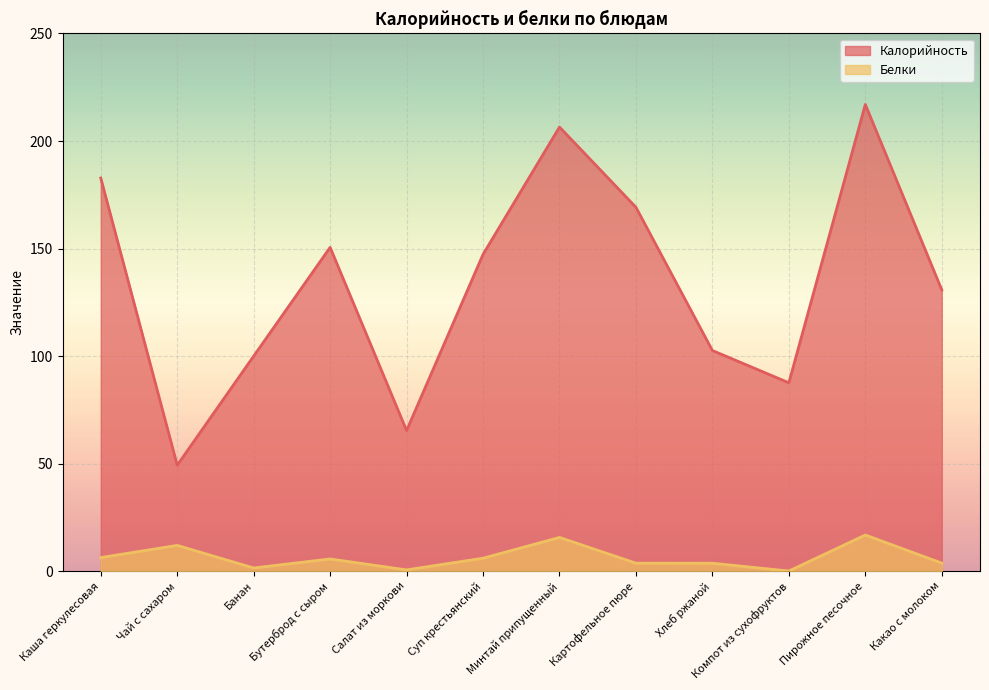

Rank the categories by Белки value from lowest to highest.

Компот из сухофруктов, Салат из моркови, Банан, Хлеб ржаной, Картофельное пюре, Какао с молоком, Бутерброд с сыром, Суп крестьянский, Каша геркулесовая, Чай с сахаром, Минтай припущенный, Пирожное песочное